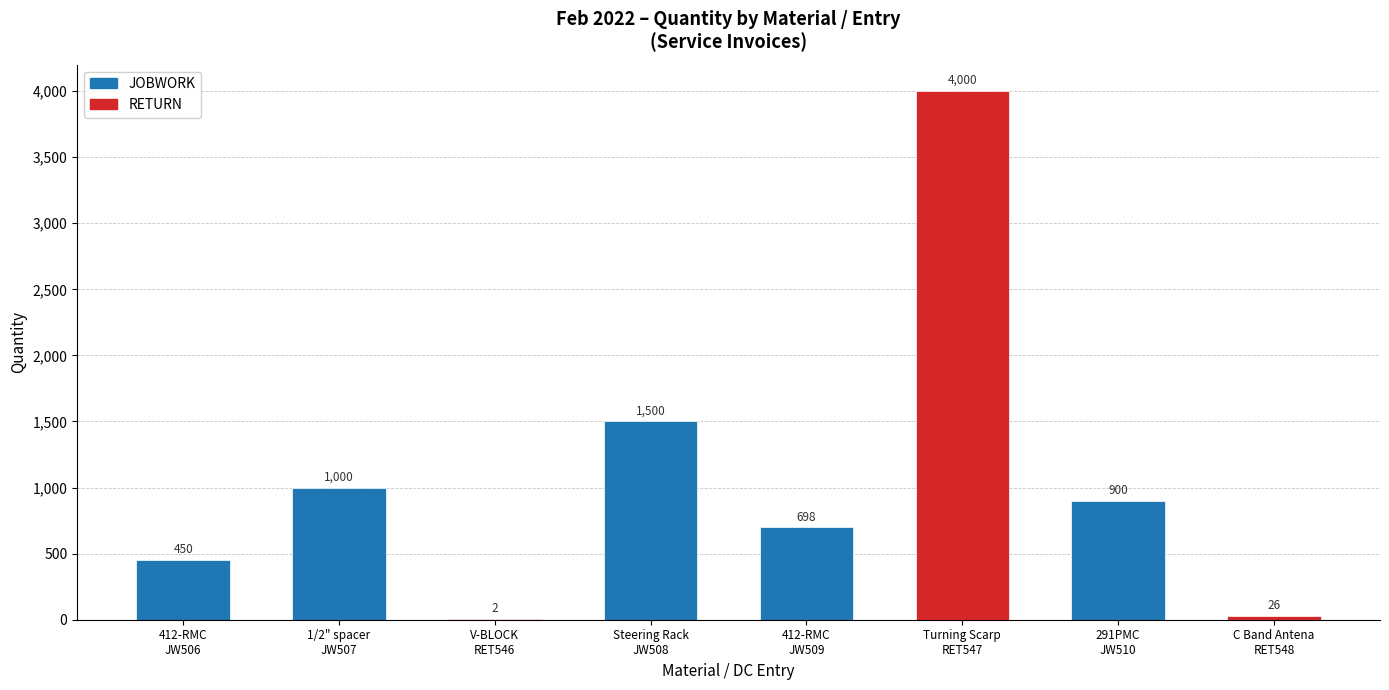

What is the sum of all values?

8576